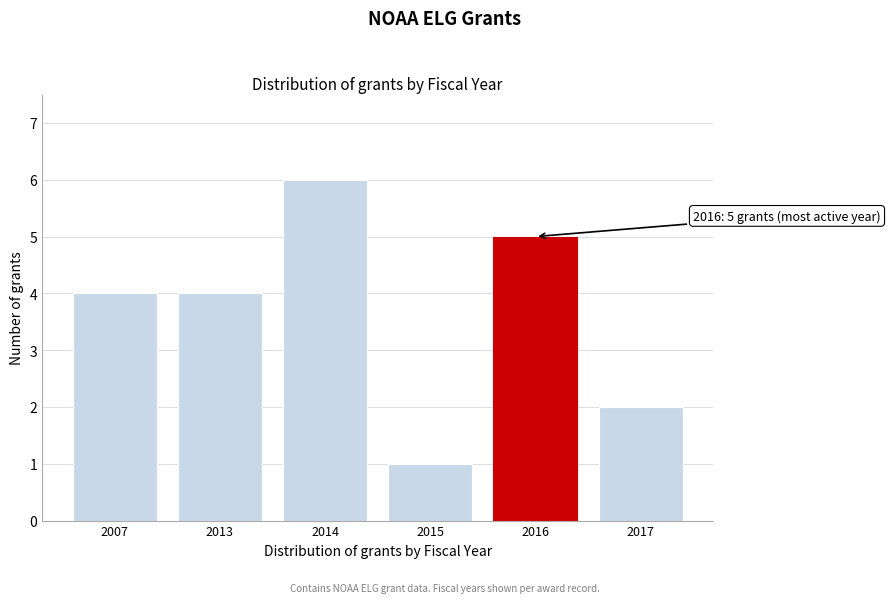

Reading left to right, what are all the values shown in this chart?

4	4	6	1	5	2